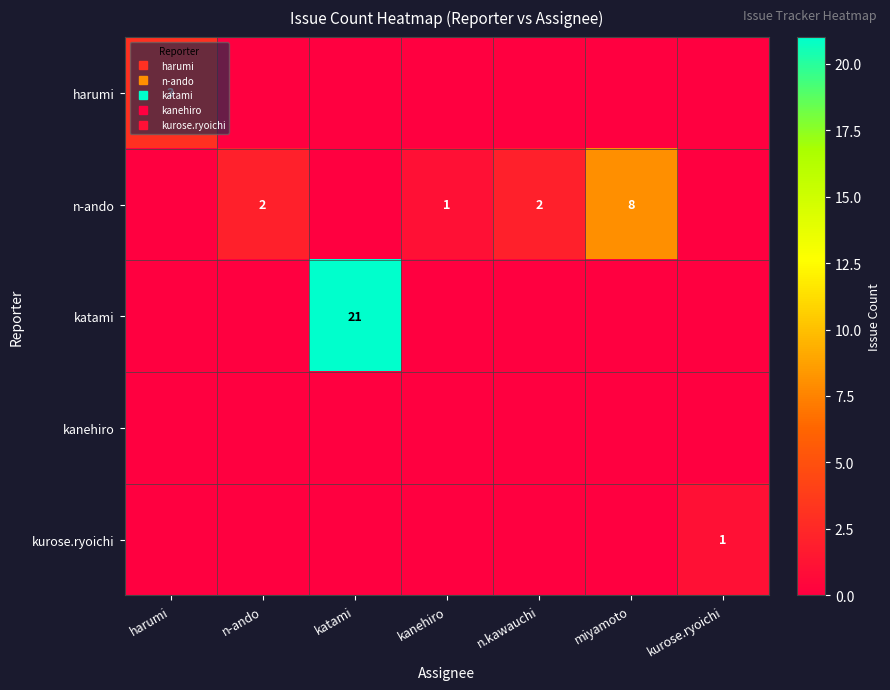

At which category does the chart reach its peak across all series?

katami